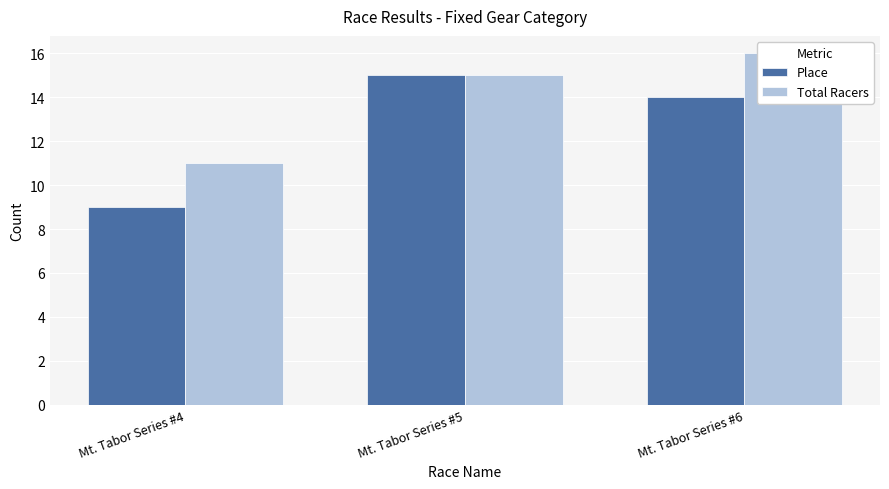

What is the total value across all series at Mt. Tabor Series #6?

30